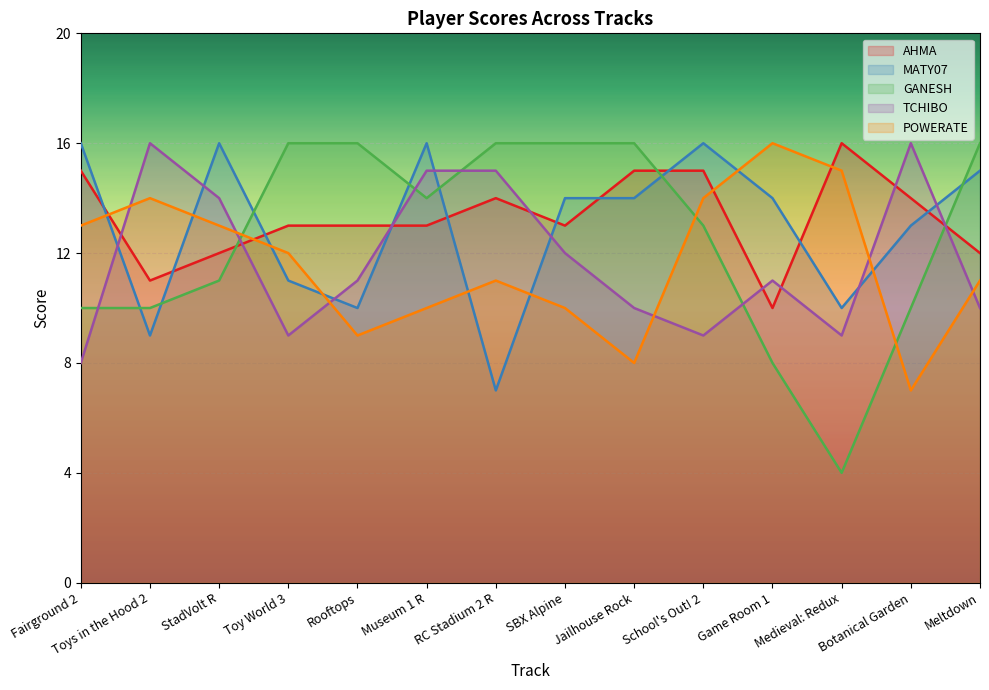

True or false: AHMA has more than 2 interior local peaks.

False